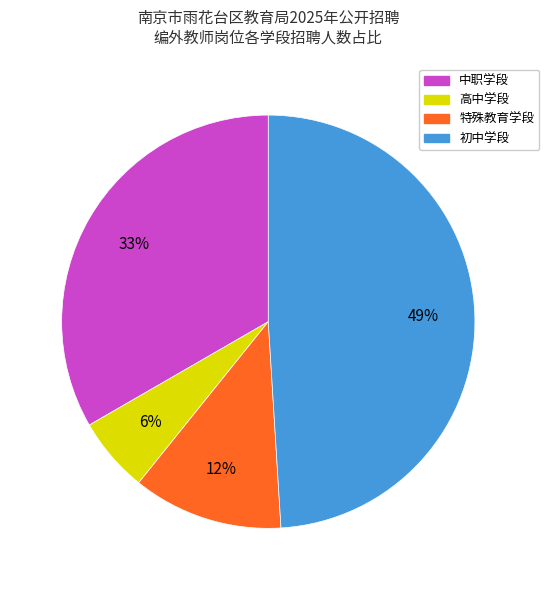

Is there any slice that represents more than half of the pie?

No